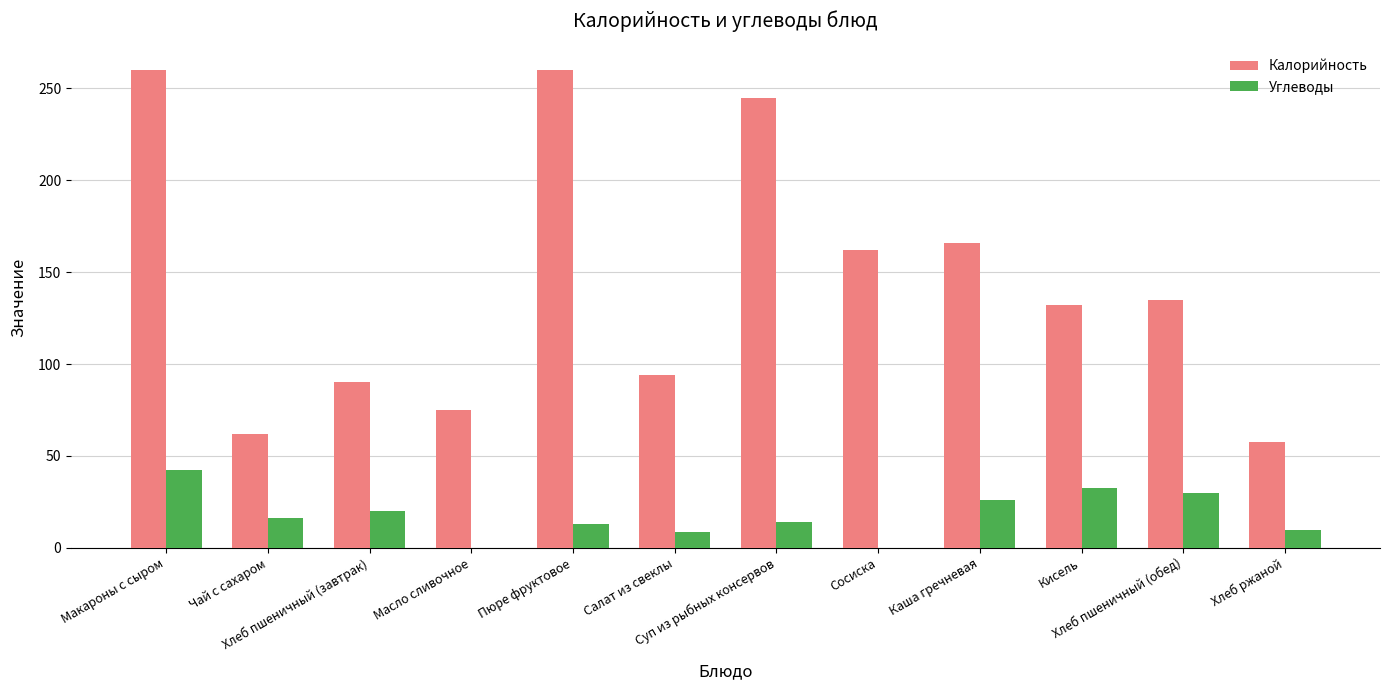

Which series has the largest total across all categories?

Калорийность